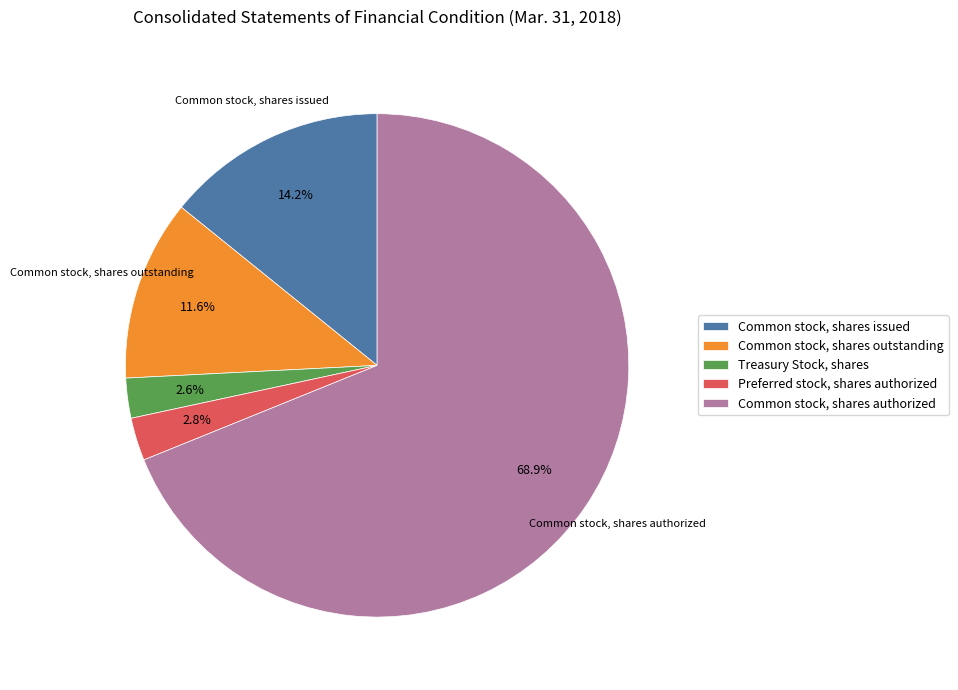

Which has a higher value, Common stock, shares authorized or Treasury Stock, shares?

Common stock, shares authorized